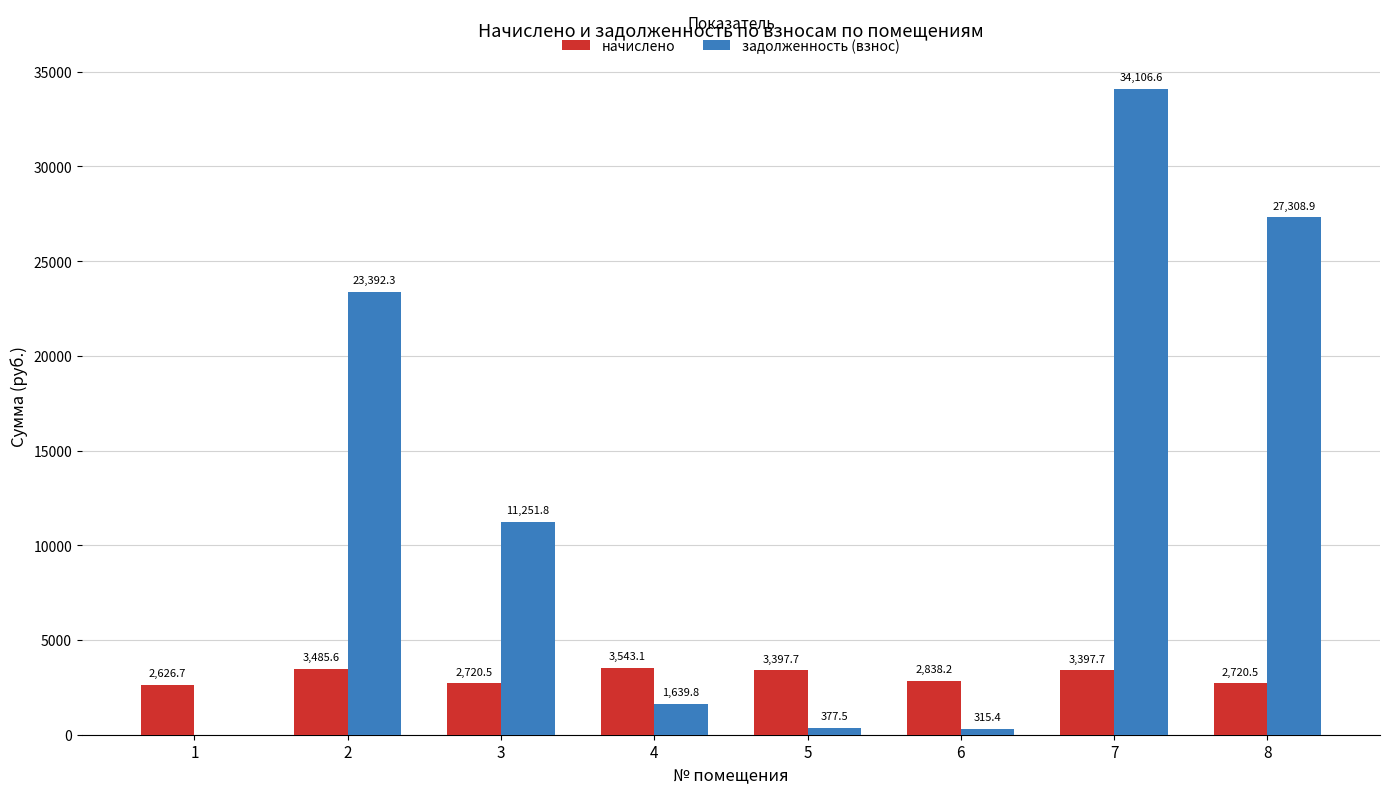

Reading left to right, what are all the values shown in this chart?

начислено: 1=2626.7	2=3485.6	3=2720.5	4=3543.1	5=3397.7	6=2838.2	7=3397.7	8=2720.5
задолженность (взнос): 1=0.0	2=23392.3	3=11251.8	4=1639.8	5=377.5	6=315.4	7=34106.6	8=27308.9